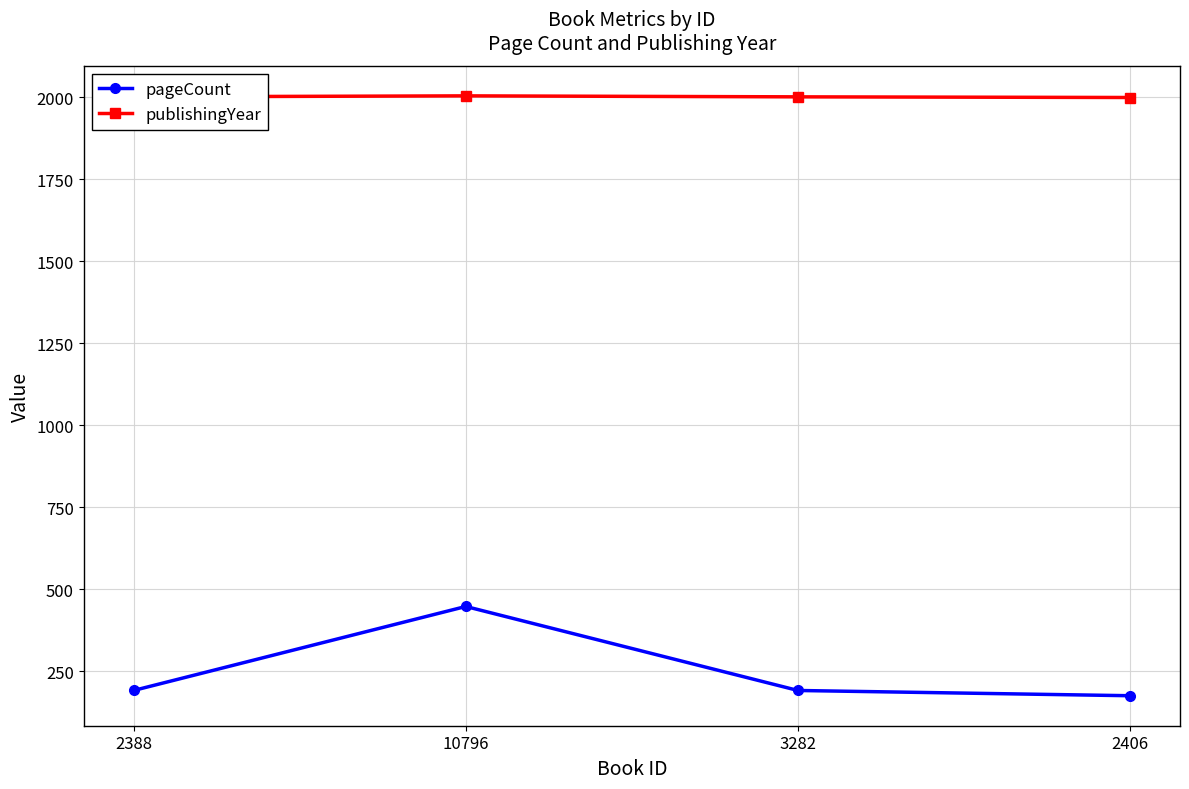

What is the label of the 2nd point from the left?

10796